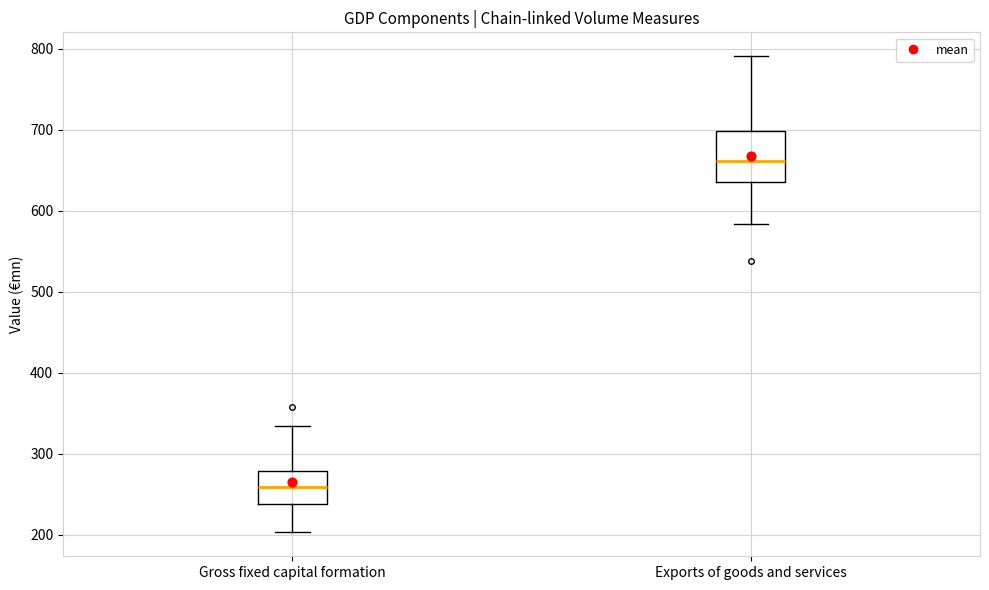

Reading left to right, read every box against the y-axis: the position of its median line, the range the box covers, and the ends of its whiskers. The values are not printed on the chart, so give them approximately, as read against the axis.

Gross fixed capital formation: median 260, box 240 to 280, whiskers 200 to 330
Exports of goods and services: median 660, box 640 to 700, whiskers 580 to 790